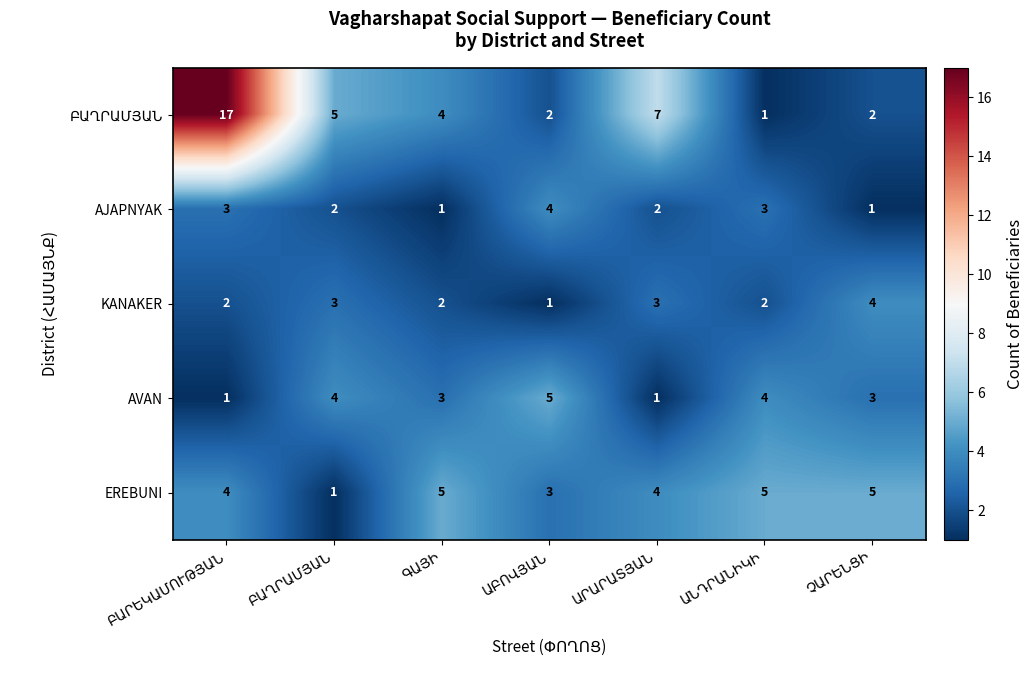

At how many categories does at least one series exceed 3?

7